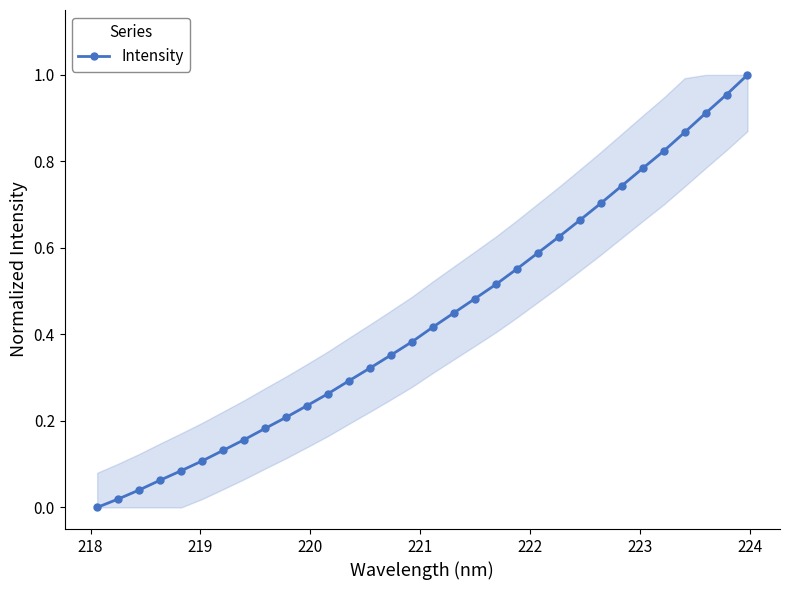

True or false: the data has more than 2 interior local peaks.

False